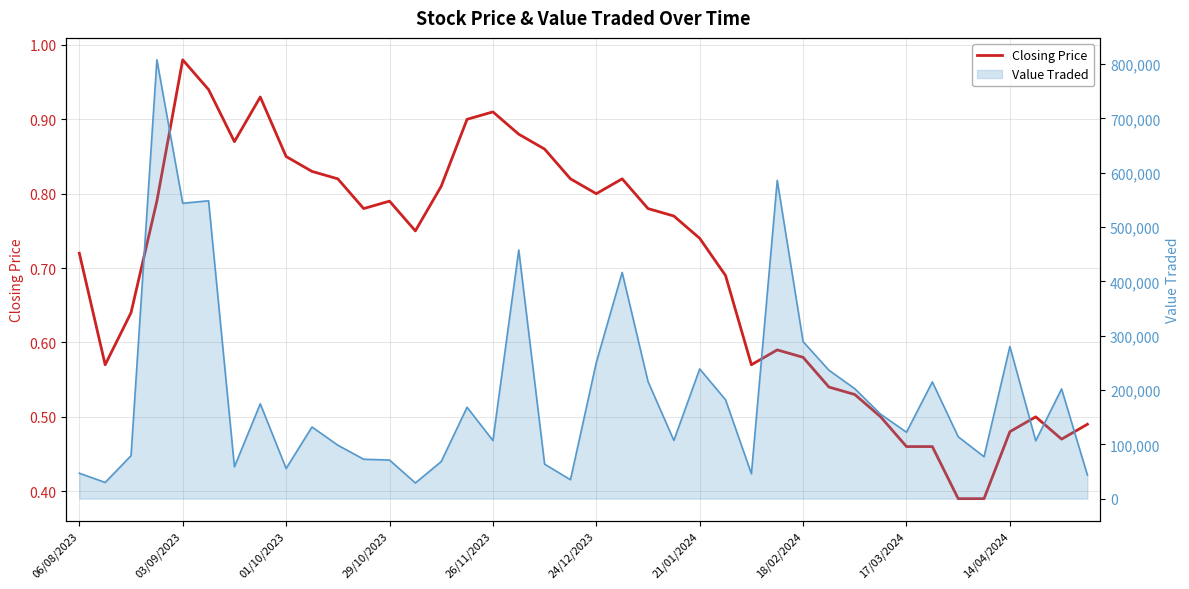

What is the spread (max minus min) of values at 27?

585926.4